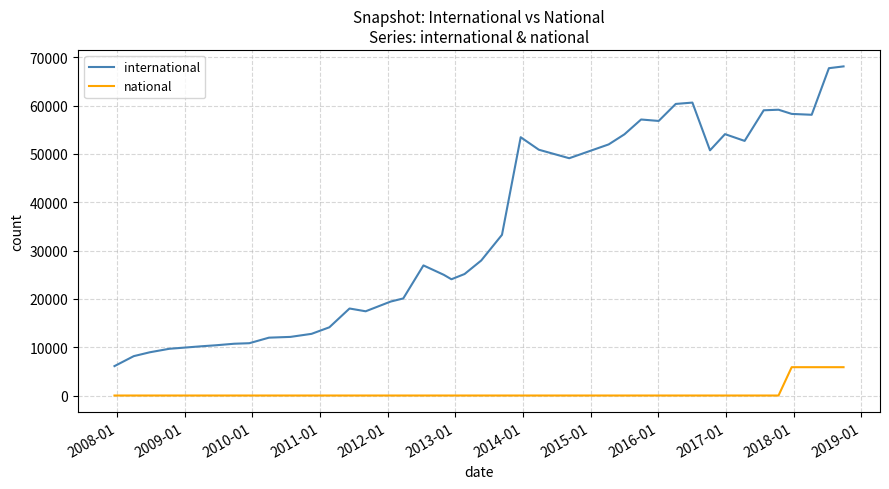

True or false: international and national cross at least once.

False